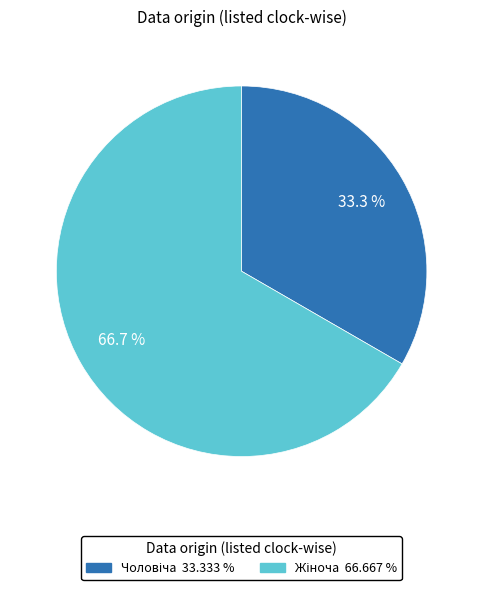

Does any single category account for the majority?

Yes